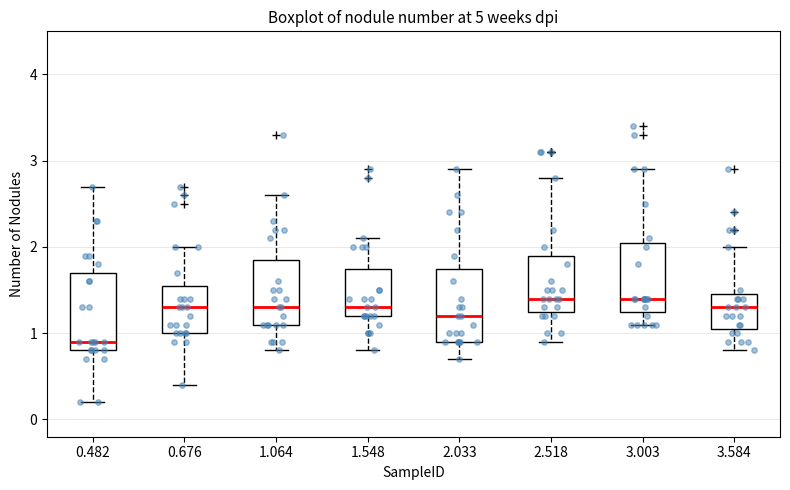

Reading left to right, read every box against the y-axis: the position of its median line, the range the box covers, and the ends of its whiskers. The values are not printed on the chart, so give them approximately, as read against the axis.

0.482: median 0.9, box 0.8 to 1.7, whiskers 0.2 to 2.7
0.676: median 1.3, box 1.0 to 1.6, whiskers 0.4 to 2.0
1.064: median 1.3, box 1.1 to 1.9, whiskers 0.8 to 2.6
1.548: median 1.3, box 1.2 to 1.8, whiskers 0.8 to 2.1
2.033: median 1.2, box 0.9 to 1.8, whiskers 0.7 to 2.9
2.518: median 1.4, box 1.3 to 1.9, whiskers 0.9 to 2.8
3.003: median 1.4, box 1.3 to 2.1, whiskers 1.1 to 2.9
3.584: median 1.3, box 1.1 to 1.5, whiskers 0.8 to 2.0